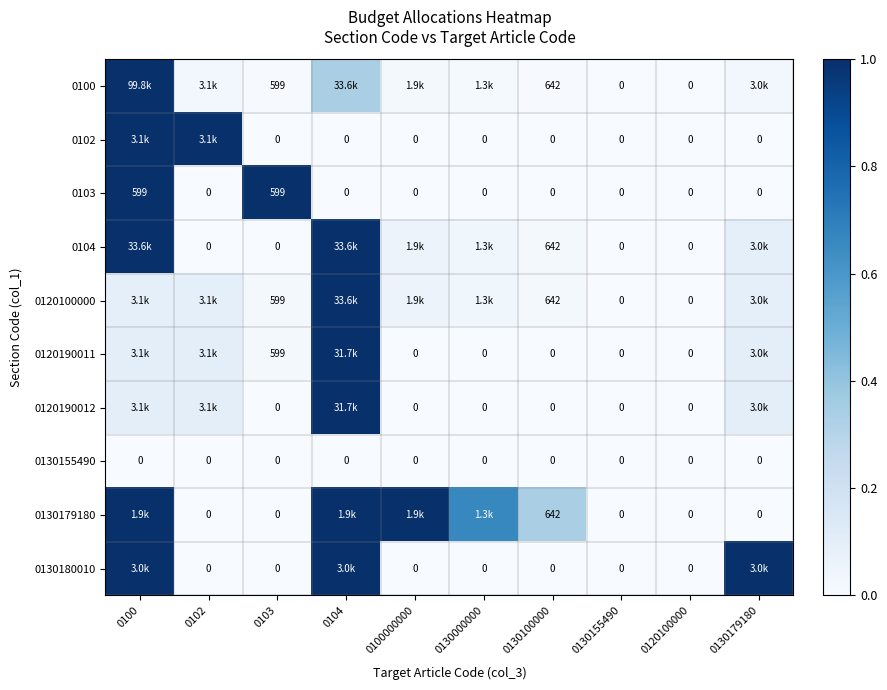

List the labels in order of 0120190012 value, smallest first.

0103, 0100000000, 0130000000, 0130100000, 0130155490, 0120100000, 0130179180, 0100, 0102, 0104